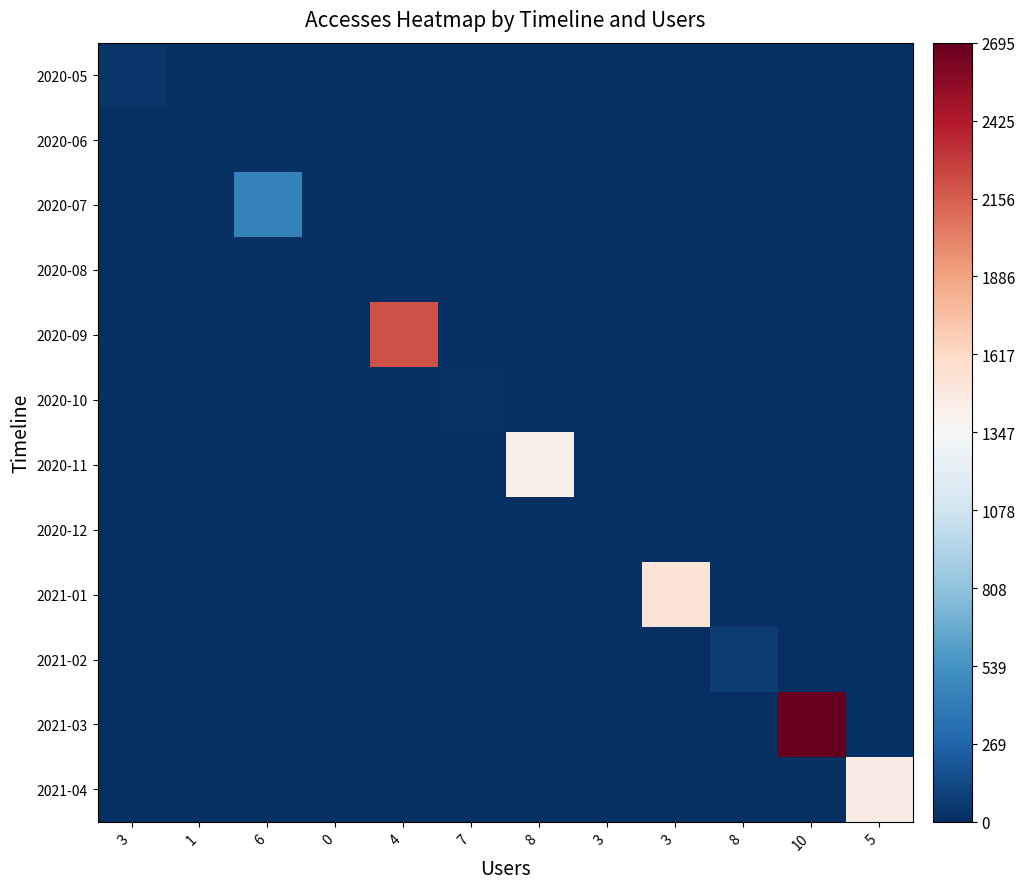

At which category is the sum across all series the highest?

10